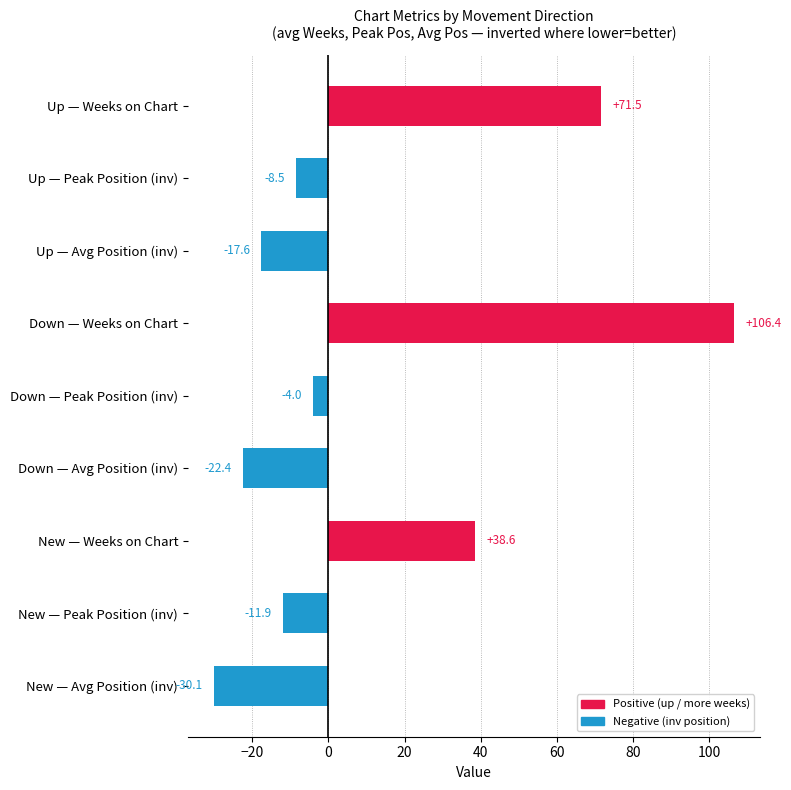

At which label is the value closest to 38?

New — Weeks on Chart